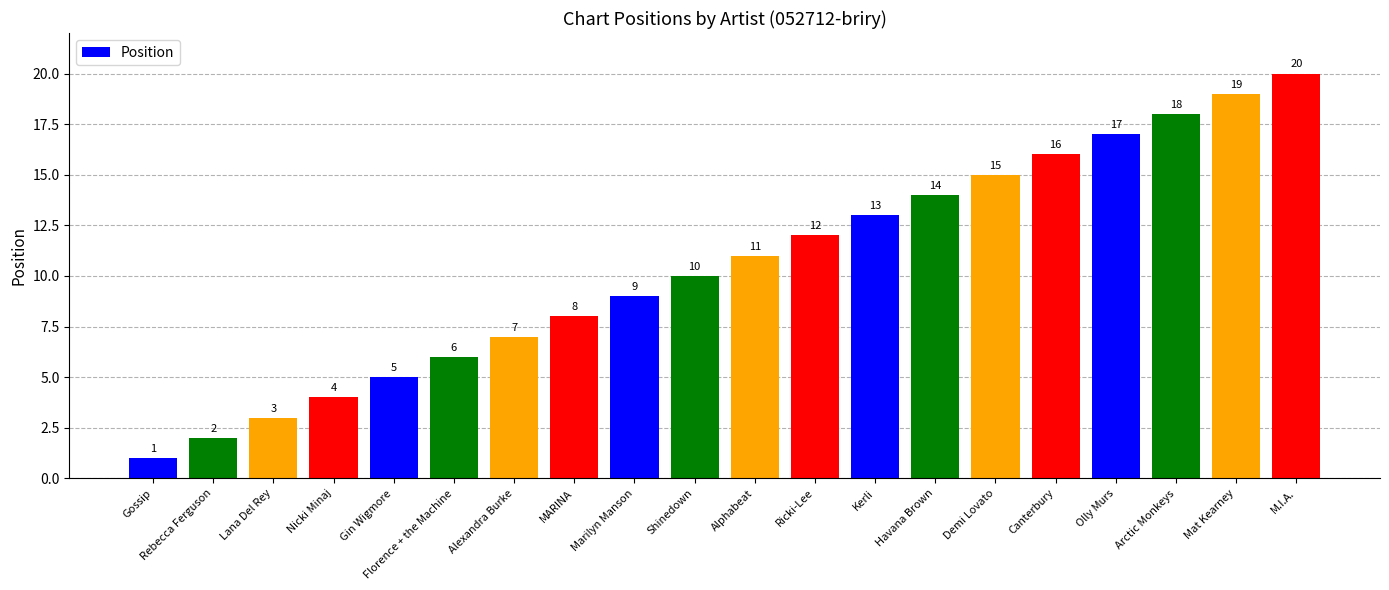

Between Florence + the Machine and Gossip, which is larger?

Florence + the Machine